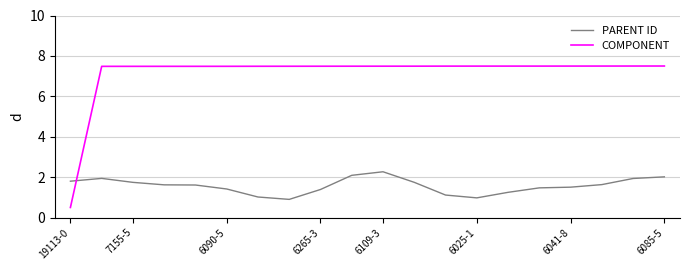

How many times do COMPONENT and PARENT ID cross each other?

1